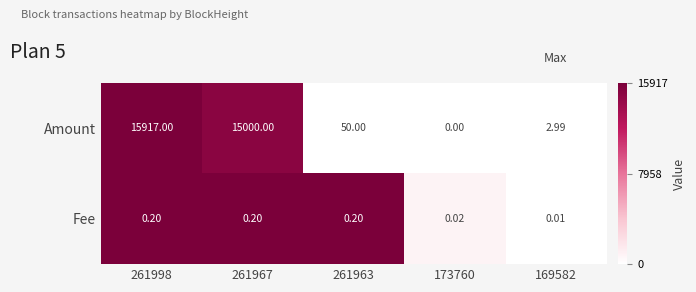

Which series has the widest spread of values?

Amount